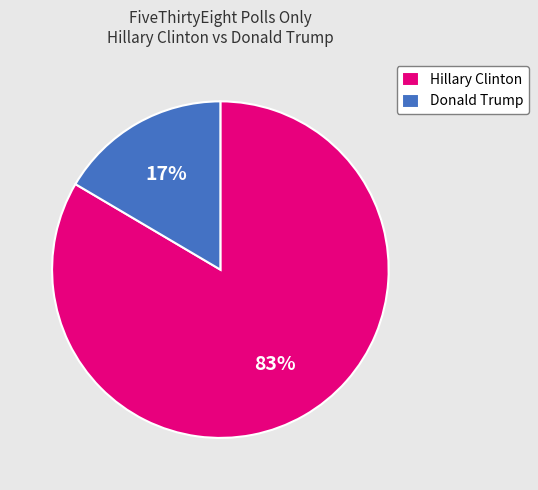

How many segments does this pie chart have?

2